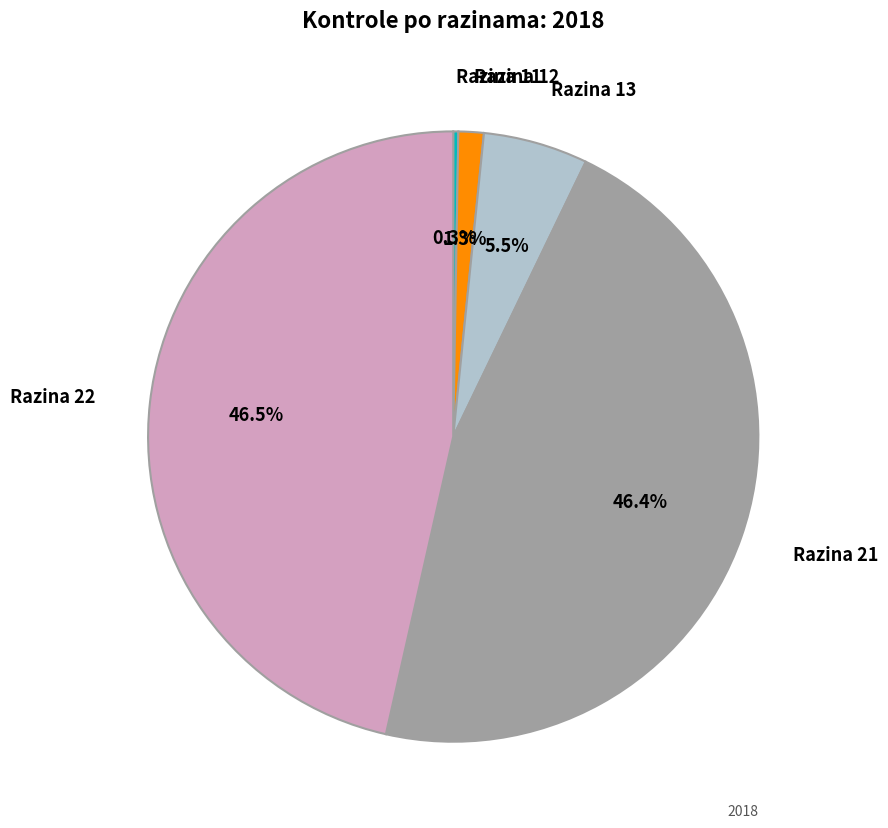

What percentage is the Razina 21 slice, to the nearest percent?

46%